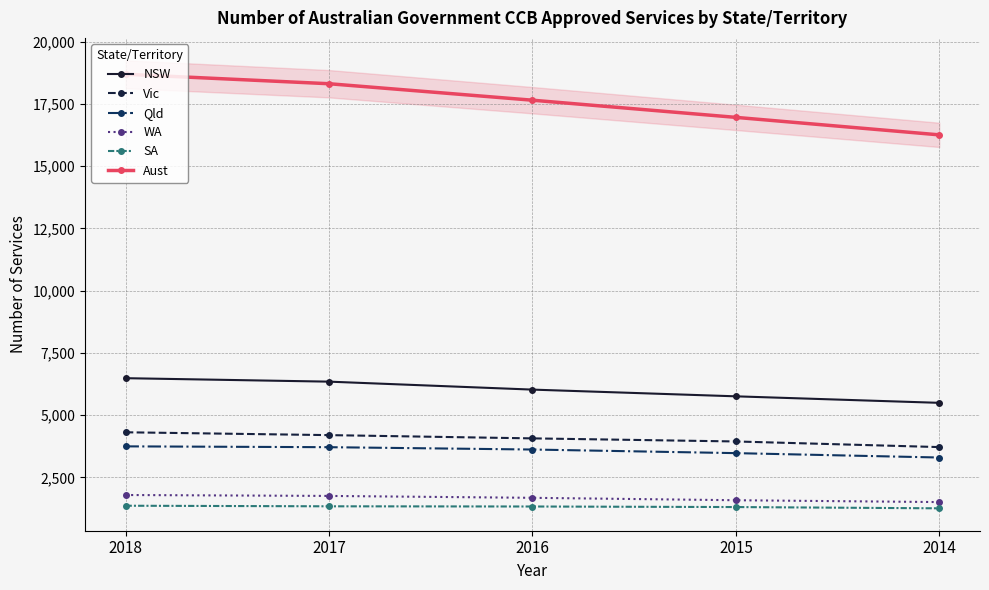

True or false: Vic and Aust cross at least once.

False